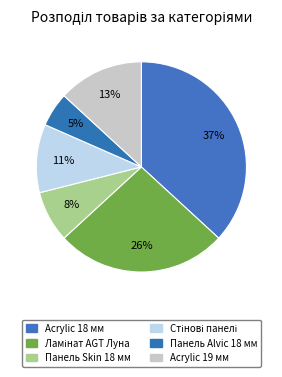

Approximately how many times larger is the value at Acrylic 18 мм compared to Стінові панелі?

3.5